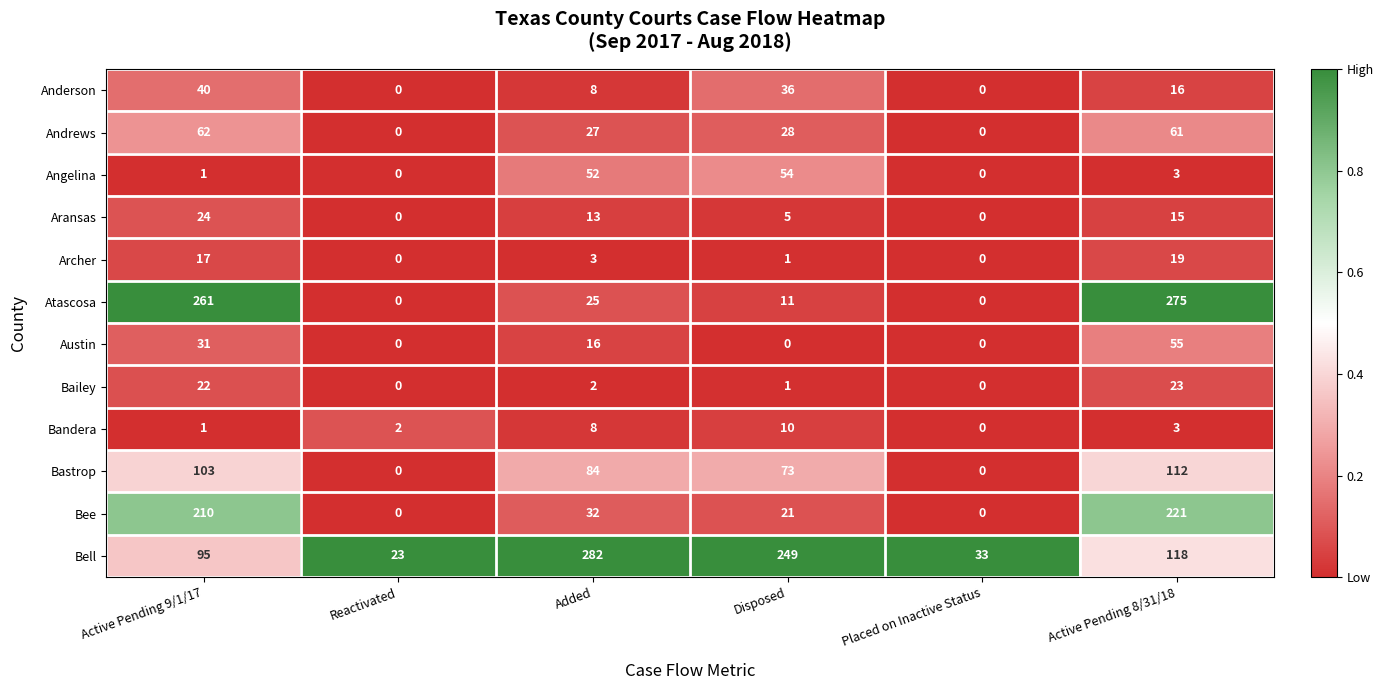

True or false: Bandera has a value of 8 at Added.

True